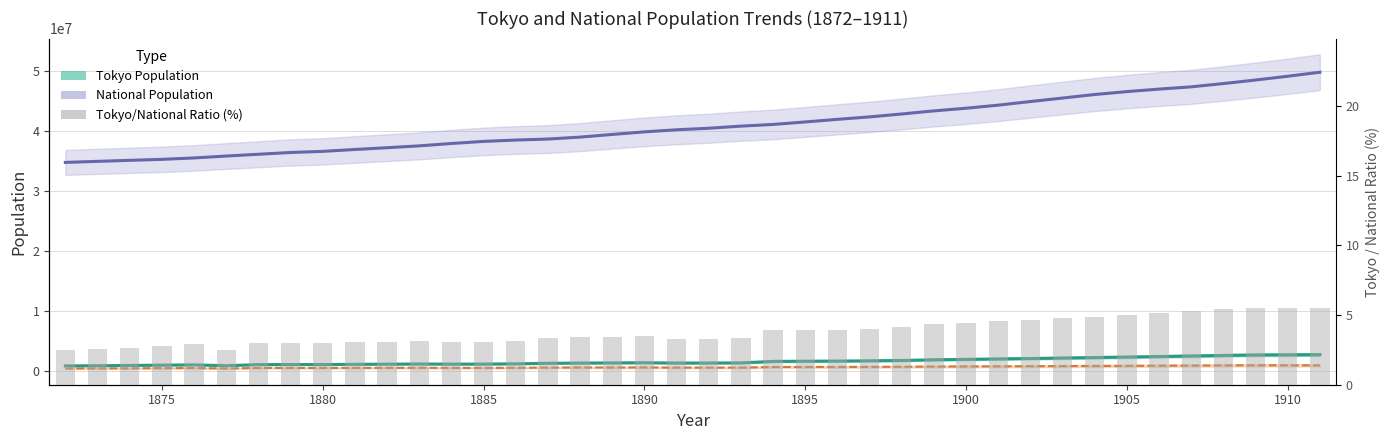

The value of Tokyo/National Ratio (%) at 37 is 2.9. True or false?

False